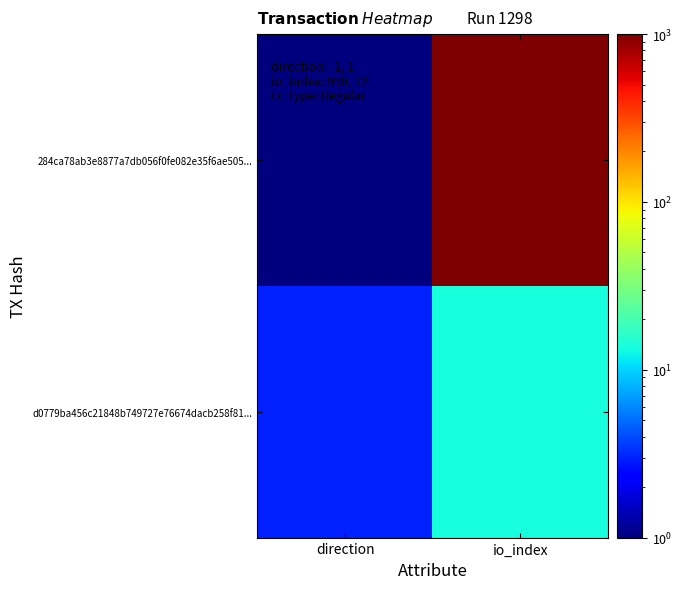

Reading left to right, transcribe all the data shown in this chart.

284ca78ab3e8877a7db056f0fe082e35f6ae505...: direction=1	io_index=992
d0779ba456c21848b749727e76674dacb258f81...: direction=3	io_index=14